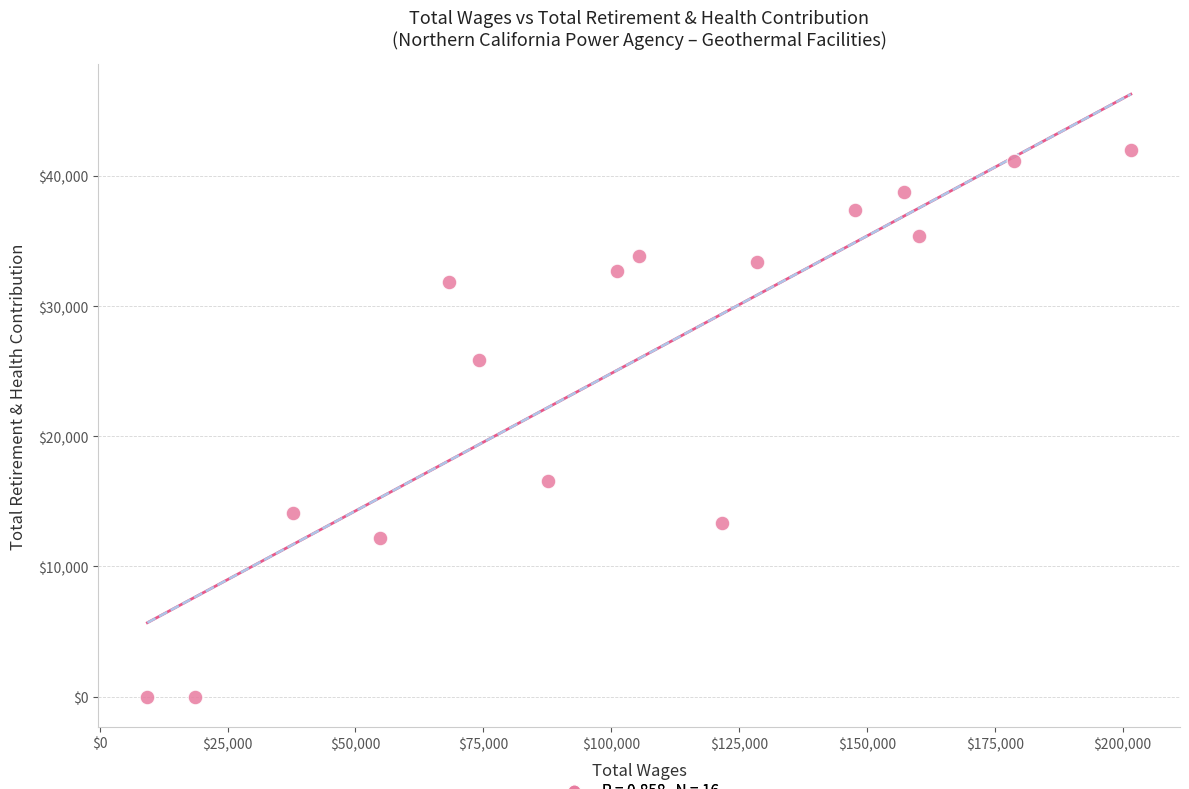

What is the range of X values (max minus min)?

192309